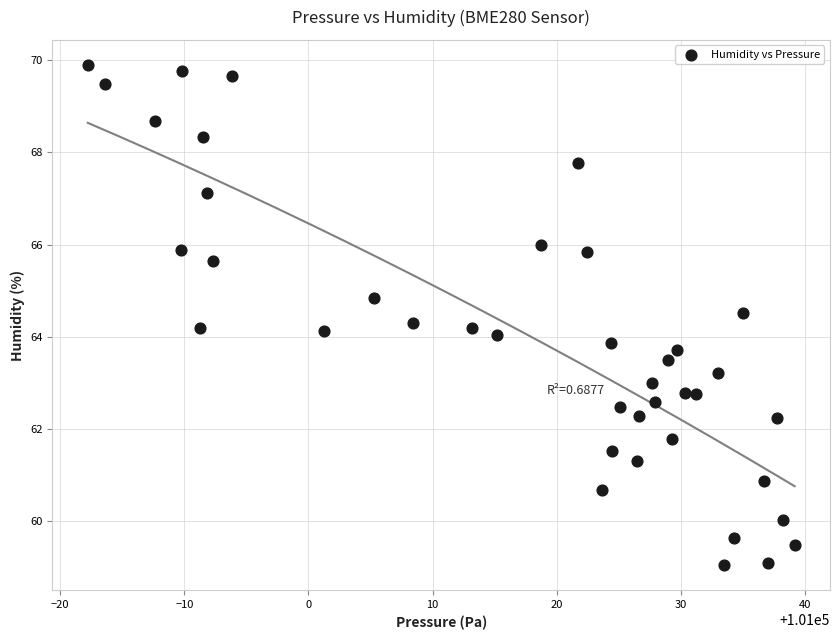

What is the range of Y values (max minus min)?

10.9